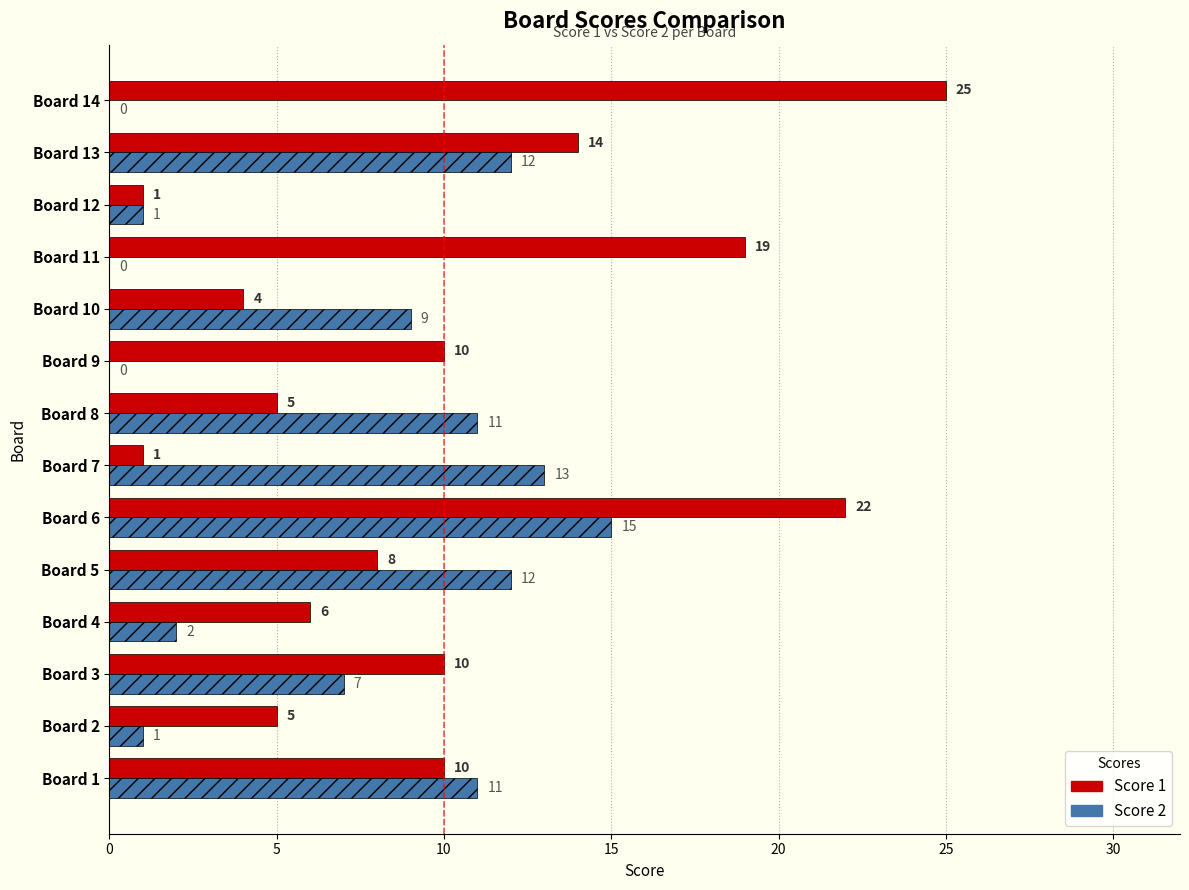

How many categories are shown in the chart?

14